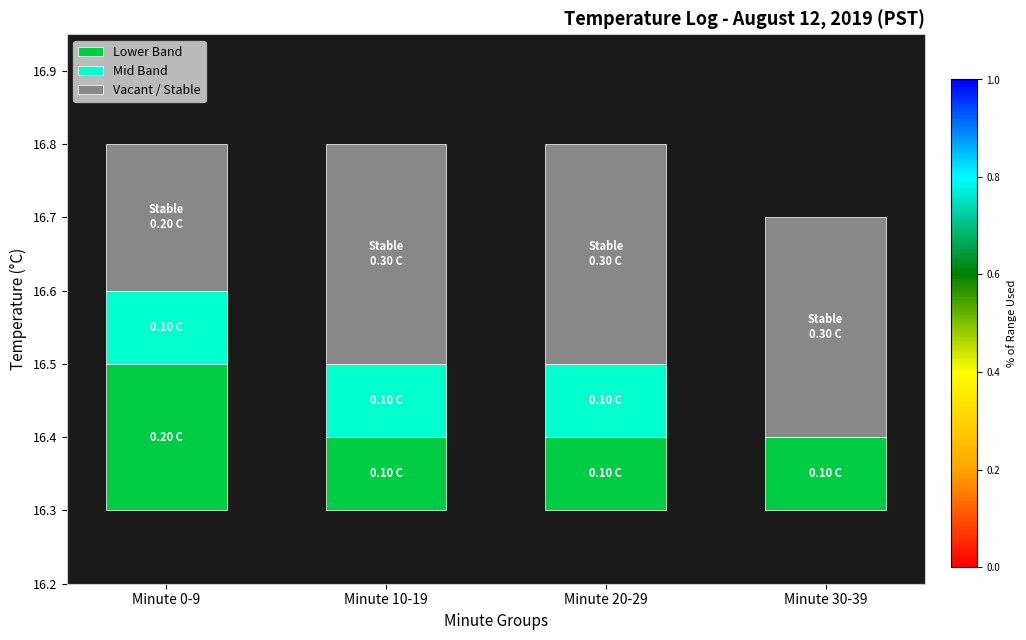

Count the number of data series in this chart.

3